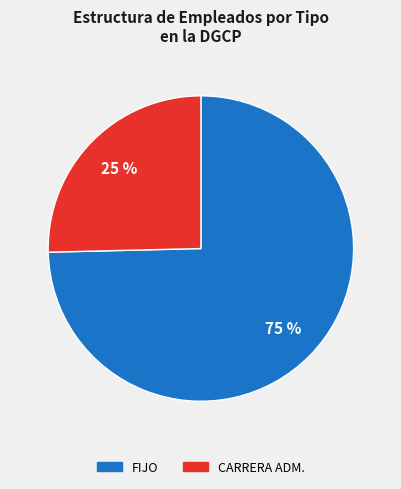

Does CARRERA ADM. represent more than half of the total?

No